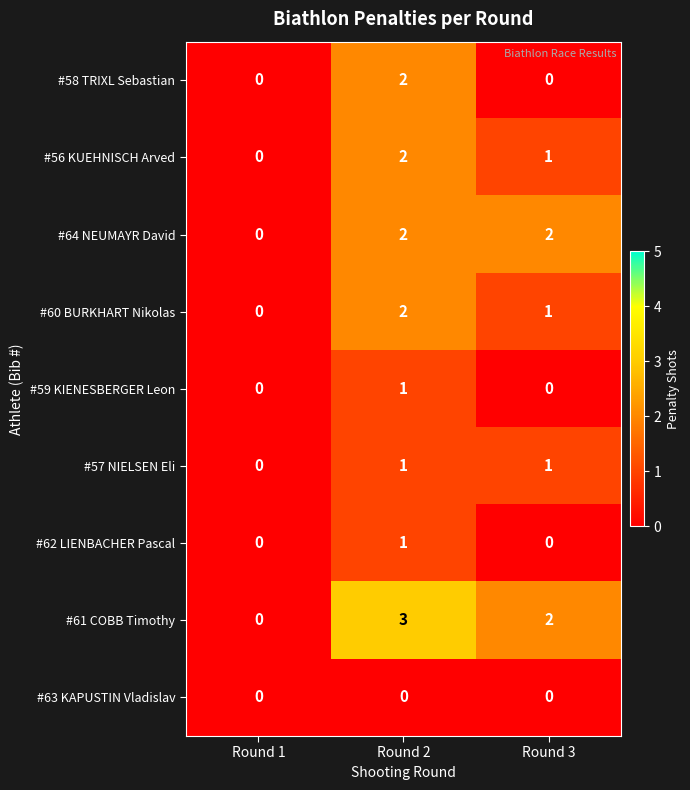

What is the sum of the #60 BURKHART Nikolas values at Round 3 and Round 2?

3